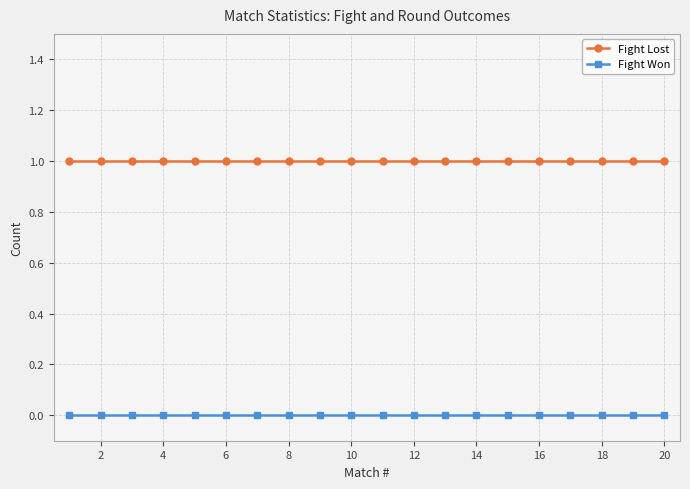

Which series has the largest total across all categories?

Fight Lost